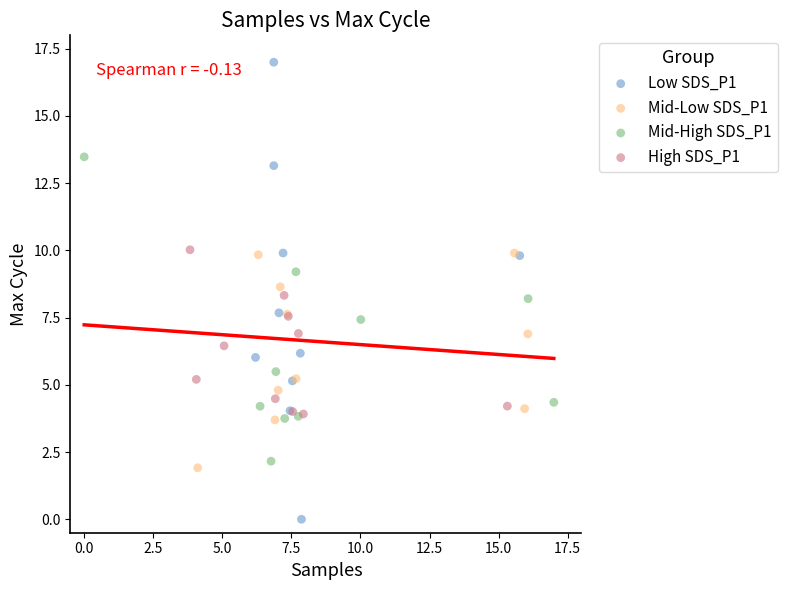

Which series has the largest Y range (max minus min)?

Low SDS_P1